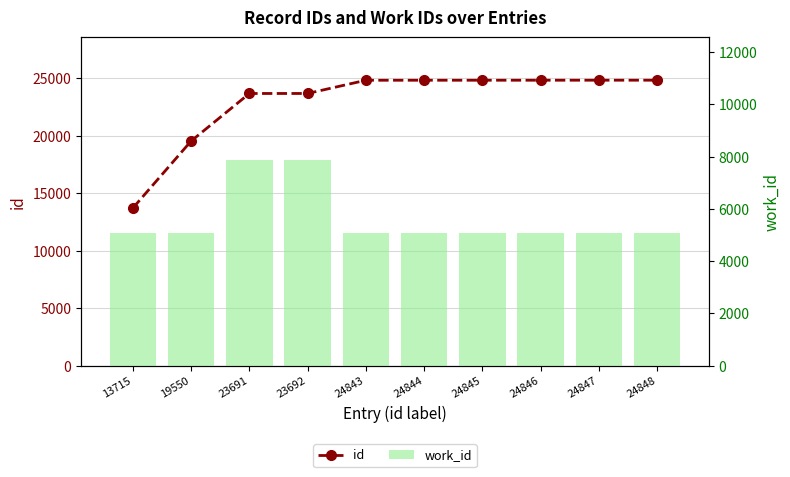

Is the value of work_id at 13715 greater than the value of id at 19550?

No